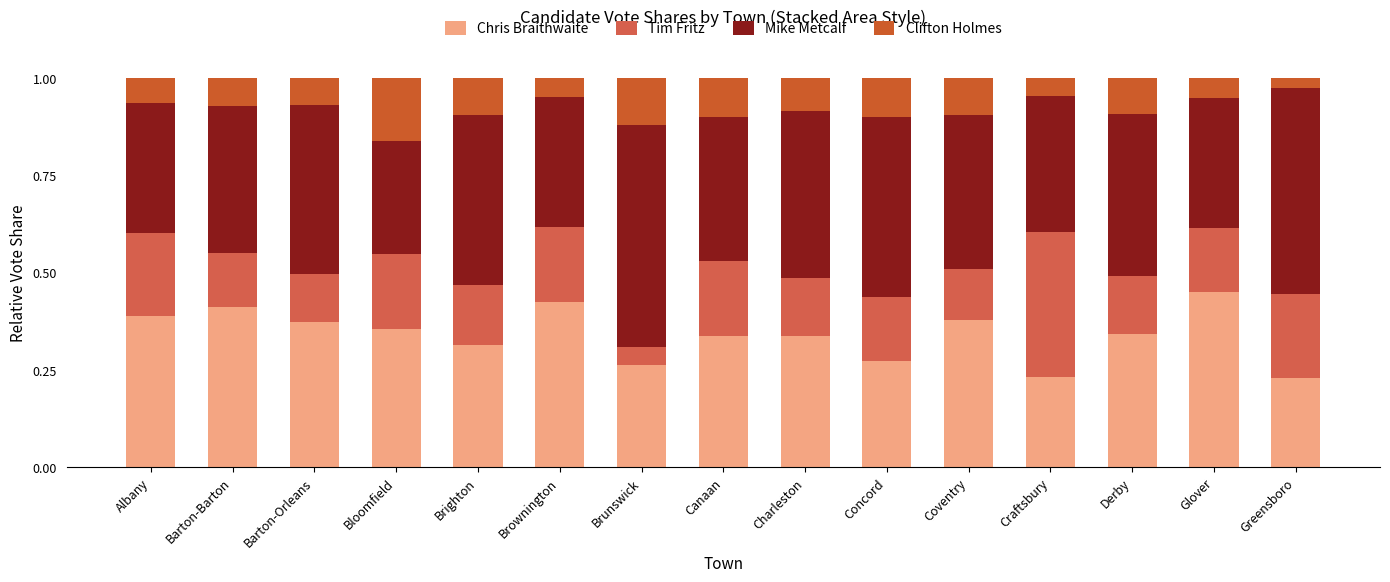

Are the bars grouped side by side (vs. stacked)?

No